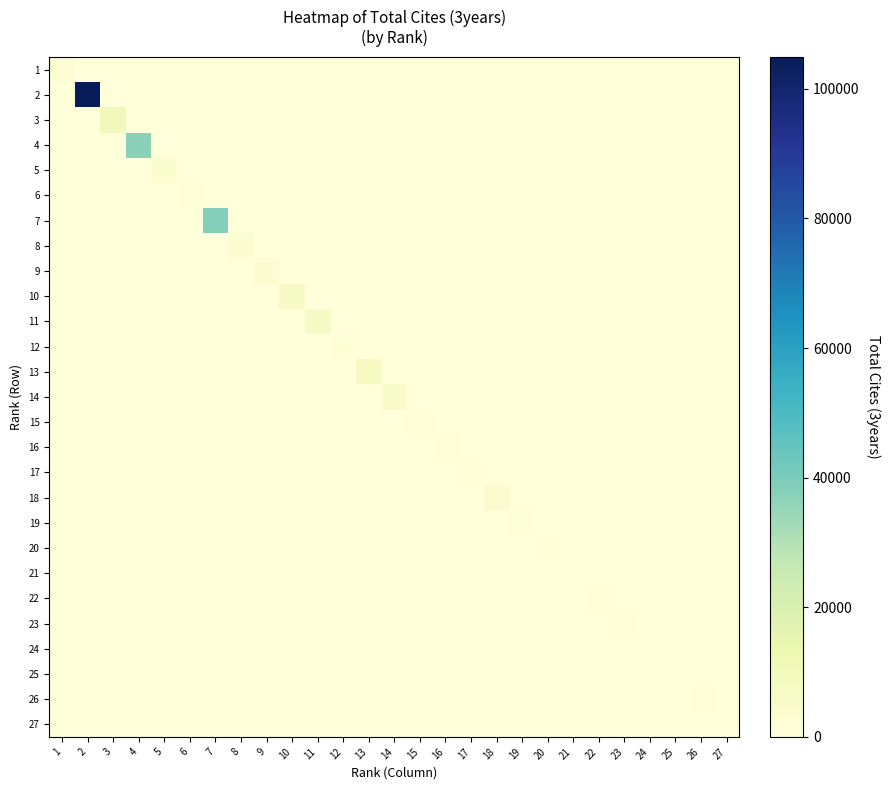

Which series has the widest spread of values?

2